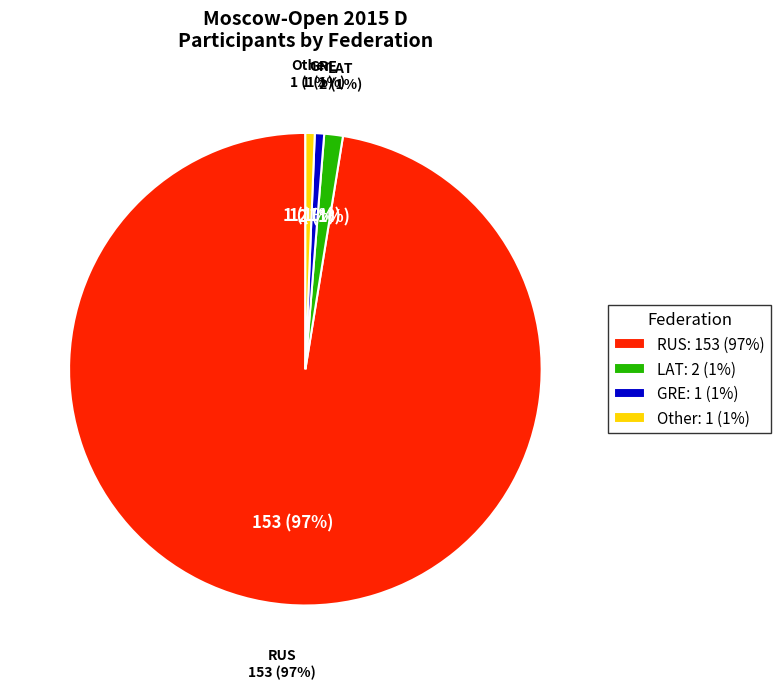

Which slice is the largest?

RUS